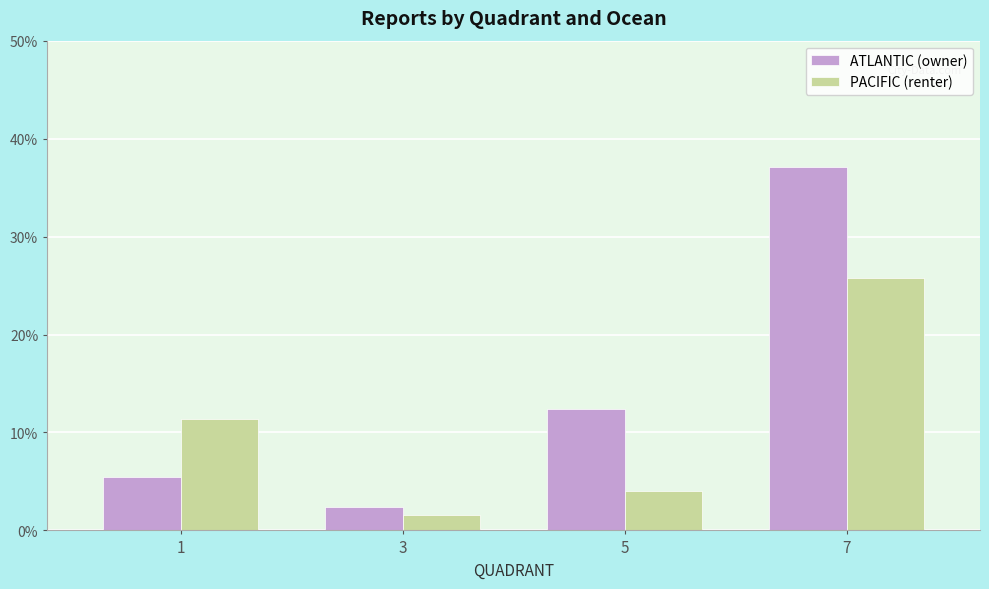

Which series has the largest total across all categories?

ATLANTIC (owner)